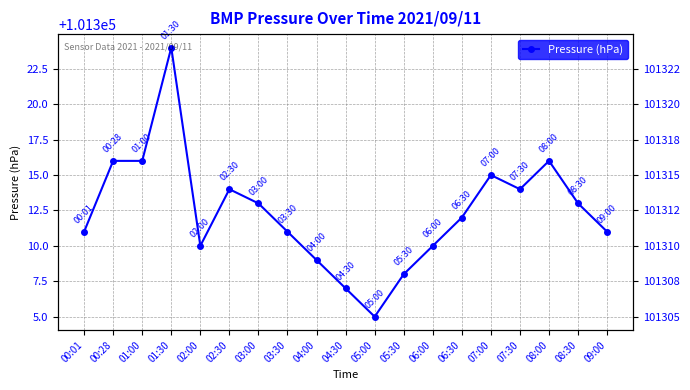

Count the number of data series in this chart.

1